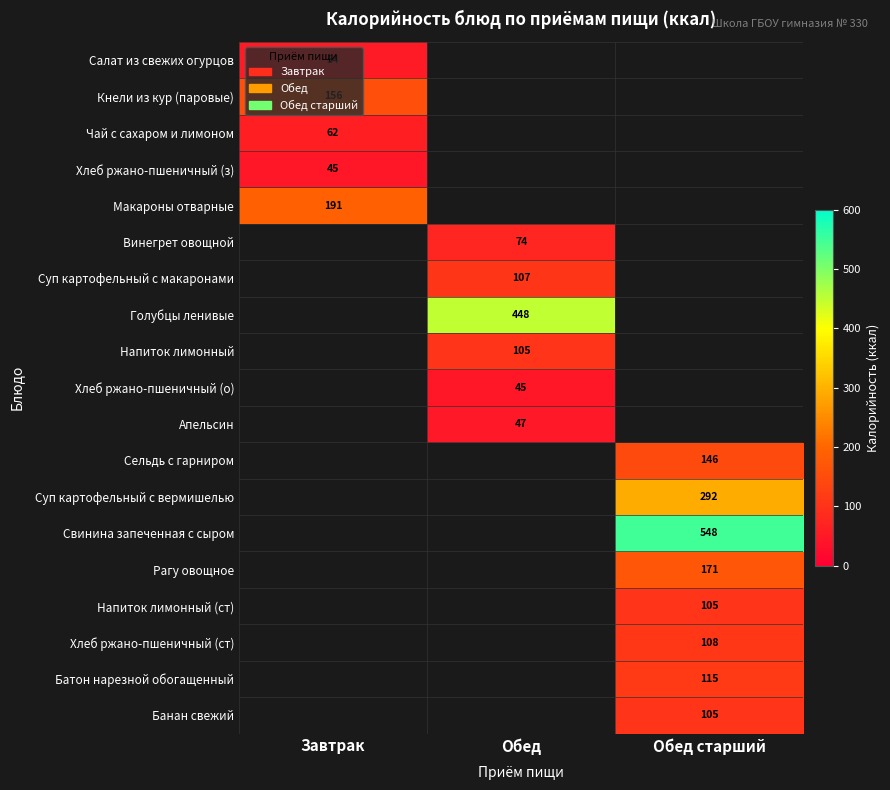

The Апельсин series shows 47 at Обед. True or false?

True